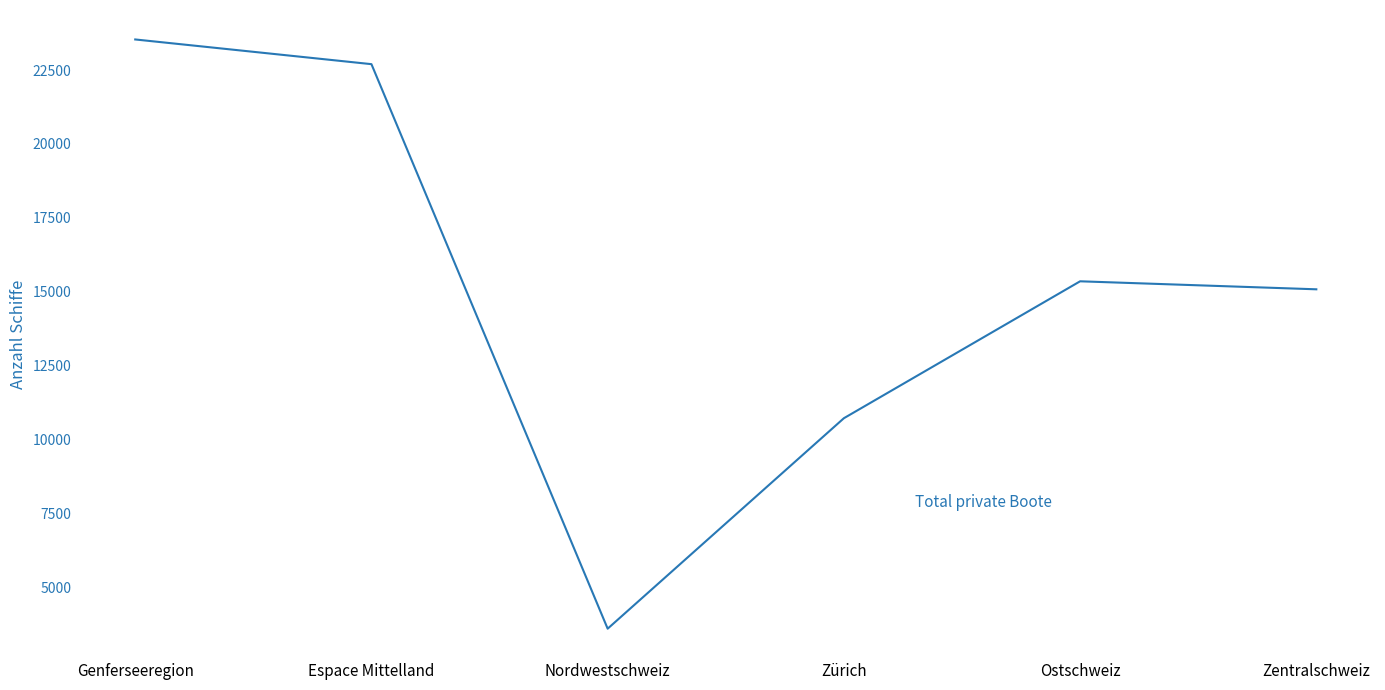

The value at Espace Mittelland is 5691. True or false?

False